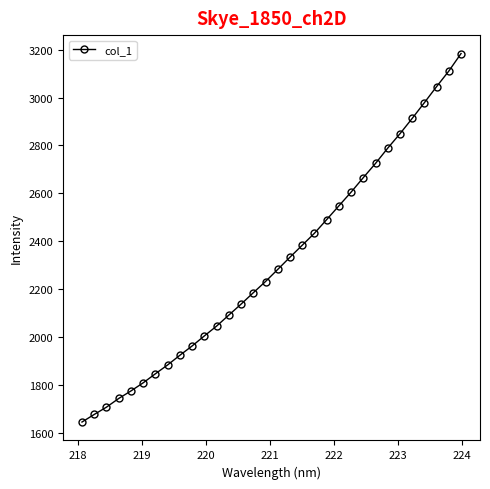

What is the minimum value shown in the chart?

1645.4